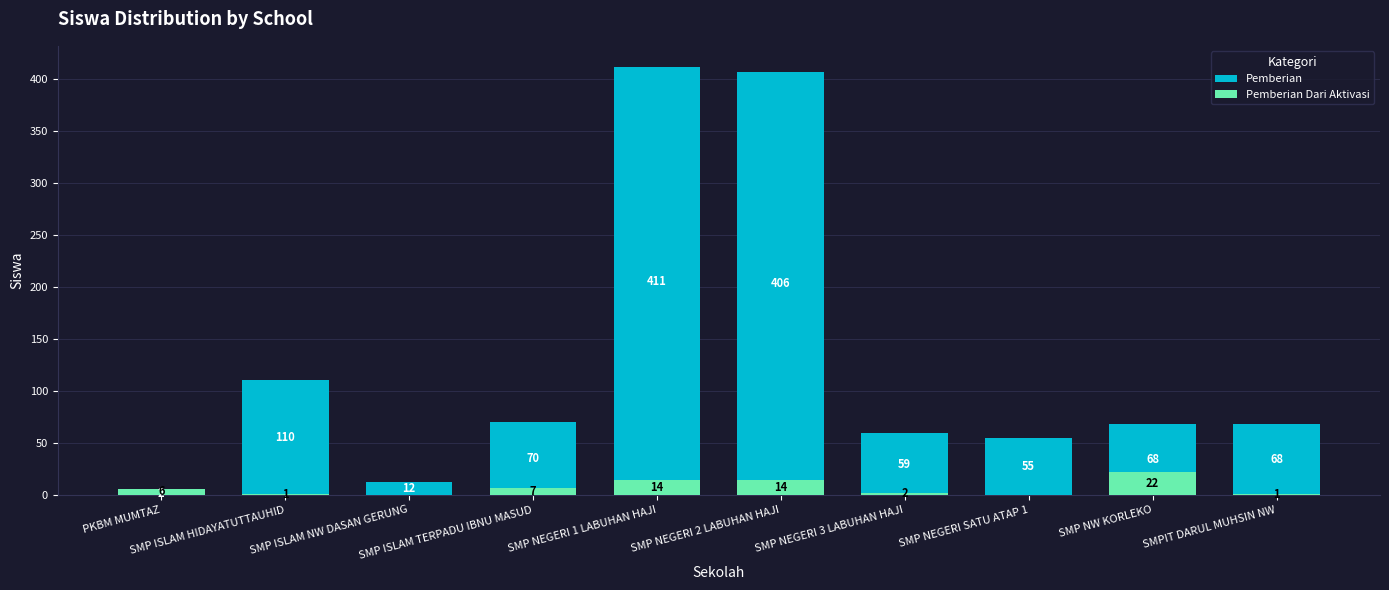

At which label is Pemberian closest to 206?

SMP ISLAM HIDAYATUTTAUHID